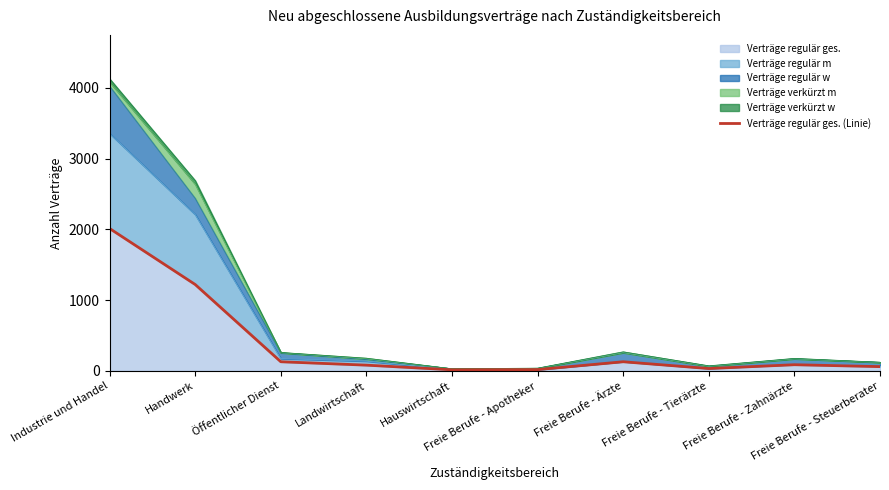

What is the minimum value shown in the chart?

15